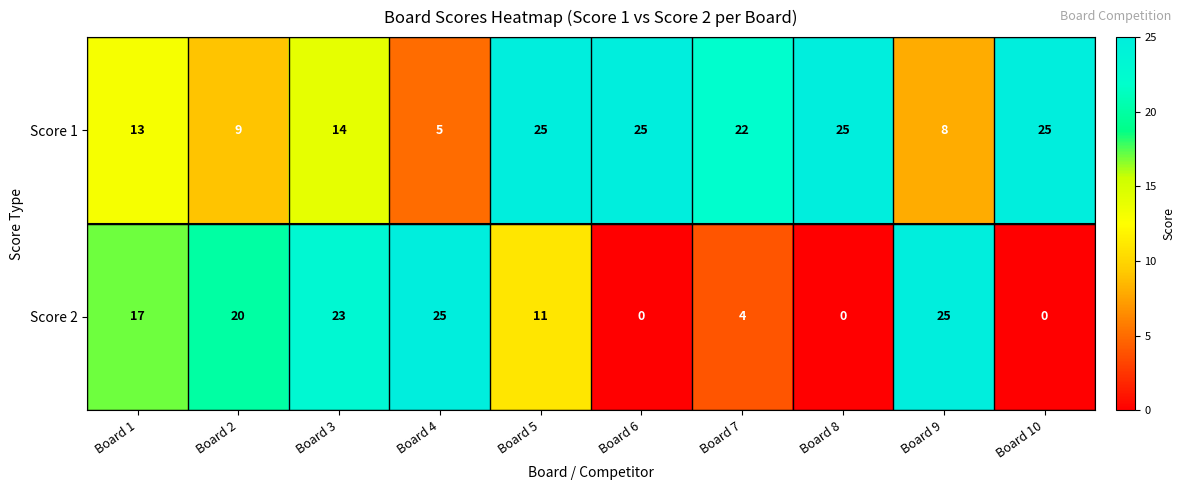

At which label does Score 1 first exceed 22?

Board 5